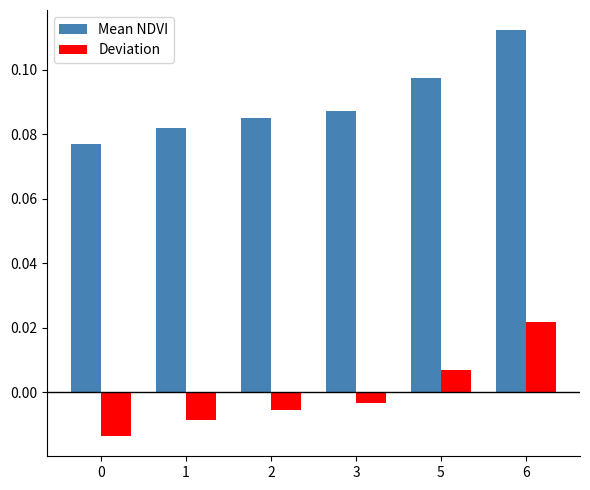

How many Mean NDVI values are between 0 and 1?

6